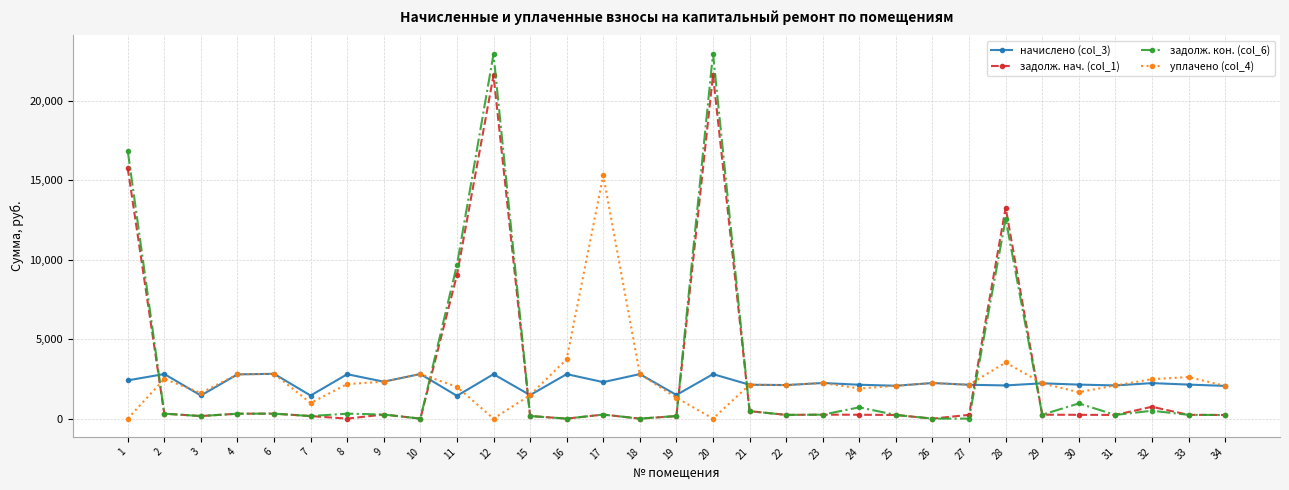

Is the value of уплачено (col_4) at 25 greater than the value of задолж. кон. (col_6) at 9?

Yes